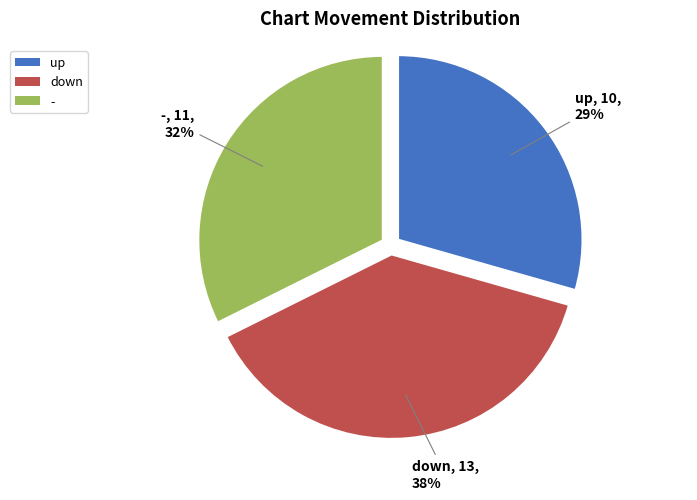

Between down and up, which is larger?

down